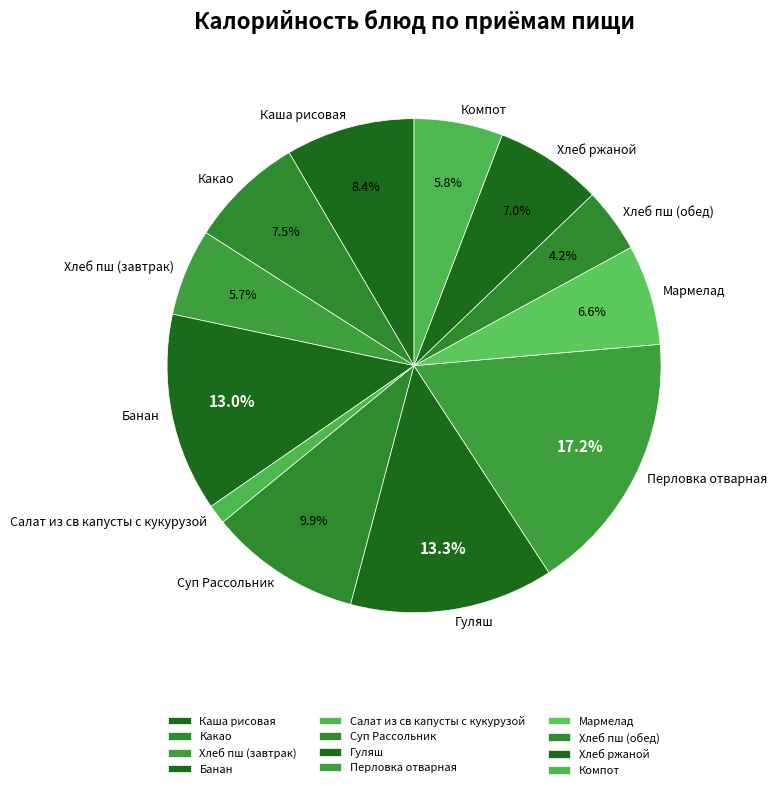

Is it true that Хлеб пш (обед) is 4% of the pie?

True